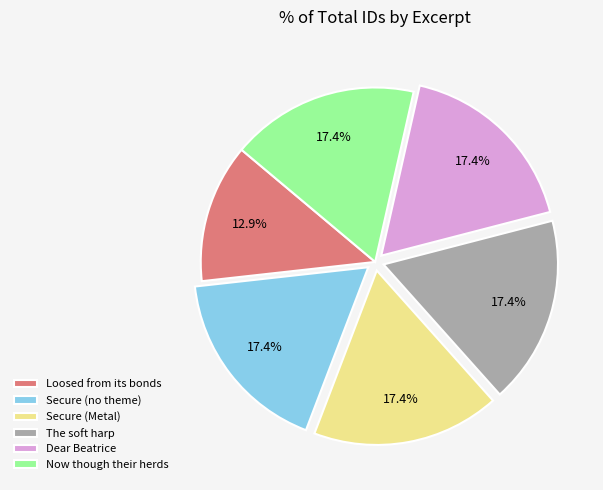

What is the ratio of the value at The soft harp to the value at Dear Beatrice?

1.0